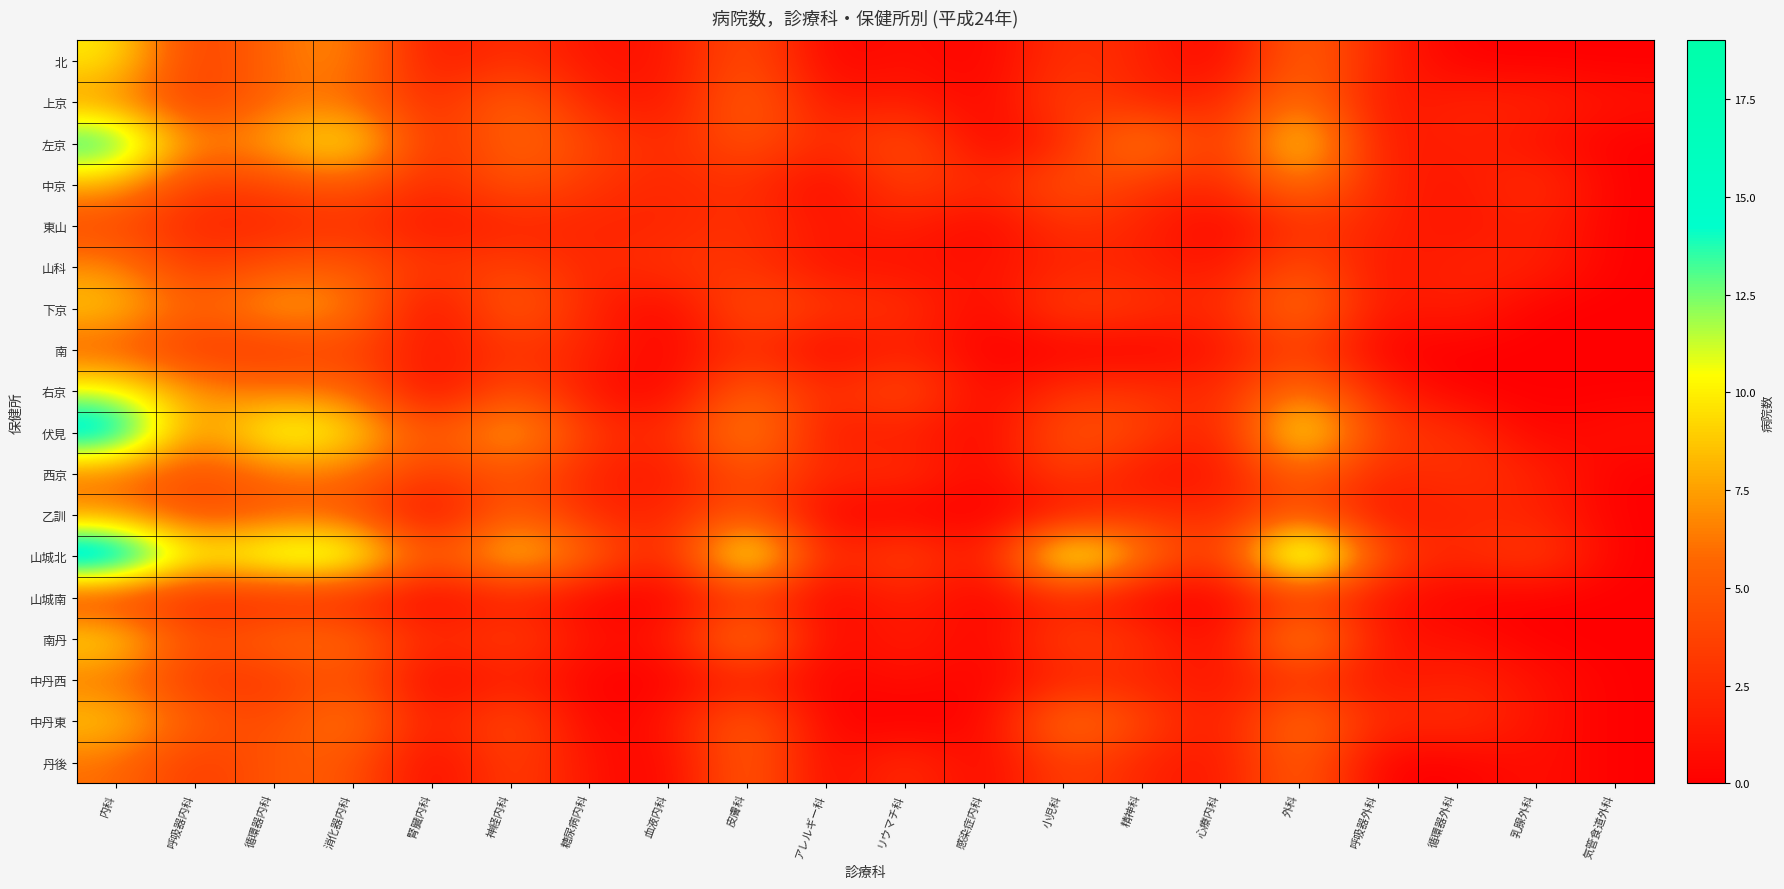

Reading left to right, transcribe all the data shown in this chart.

北: 内科=10	呼吸器内科=3	循環器内科=6	消化器内科=7	腎臓内科=1	神経内科=3	糖尿病内科=1	血液内科=1	皮膚科=5	アレルギー科=0	リウマチ科=1	感染症内科=0	小児科=3	精神科=2	心療内科=0	外科=6	呼吸器外科=2	循環器外科=0	乳腺外科=0	気管食道外科=0
上京: 内科=7	呼吸器内科=3	循環器内科=6	消化器内科=6	腎臓内科=2	神経内科=6	糖尿病内科=2	血液内科=1	皮膚科=6	アレルギー科=1	リウマチ科=2	感染症内科=0	小児科=4	精神科=2	心療内科=2	外科=7	呼吸器外科=1	循環器外科=2	乳腺外科=2	気管食道外科=1
左京: 内科=15	呼吸器内科=6	循環器内科=8	消化器内科=11	腎臓内科=2	神経内科=6	糖尿病内科=4	血液内科=2	皮膚科=5	アレルギー科=2	リウマチ科=5	感染症内科=0	小児科=2	精神科=8	心療内科=2	外科=11	呼吸器外科=1	循環器外科=2	乳腺外科=1	気管食道外科=0
中京: 内科=8	呼吸器内科=3	循環器内科=4	消化器内科=5	腎臓内科=2	神経内科=5	糖尿病内科=3	血液内科=2	皮膚科=3	アレルギー科=0	リウマチ科=4	感染症内科=2	小児科=5	精神科=3	心療内科=2	外科=7	呼吸器外科=2	循環器外科=1	乳腺外科=3	気管食道外科=0
東山: 内科=4	呼吸器内科=2	循環器内科=2	消化器内科=3	腎臓内科=1	神経内科=2	糖尿病内科=2	血液内科=2	皮膚科=3	アレルギー科=1	リウマチ科=2	感染症内科=0	小児科=3	精神科=2	心療内科=0	外科=3	呼吸器外科=2	循環器外科=1	乳腺外科=2	気管食道外科=0
山科: 内科=7	呼吸器内科=3	循環器内科=5	消化器内科=5	腎臓内科=3	神経内科=4	糖尿病内科=2	血液内科=3	皮膚科=3	アレルギー科=1	リウマチ科=1	感染症内科=1	小児科=2	精神科=2	心療内科=1	外科=5	呼吸器外科=1	循環器外科=2	乳腺外科=2	気管食道外科=0
下京: 内科=9	呼吸器内科=5	循環器内科=8	消化器内科=7	腎臓内科=0	神経内科=6	糖尿病内科=2	血液内科=0	皮膚科=5	アレルギー科=3	リウマチ科=3	感染症内科=0	小児科=4	精神科=3	心療内科=2	外科=7	呼吸器外科=1	循環器外科=2	乳腺外科=0	気管食道外科=0
南: 内科=5	呼吸器内科=3	循環器内科=3	消化器内科=4	腎臓内科=1	神経内科=3	糖尿病内科=2	血液内科=0	皮膚科=3	アレルギー科=0	リウマチ科=2	感染症内科=0	小児科=0	精神科=0	心療内科=1	外科=4	呼吸器外科=0	循環器外科=0	乳腺外科=0	気管食道外科=0
右京: 内科=11	呼吸器内科=7	循環器内科=6	消化器内科=6	腎臓内科=0	神経内科=5	糖尿病内科=1	血液内科=0	皮膚科=6	アレルギー科=2	リウマチ科=5	感染症内科=0	小児科=3	精神科=3	心療内科=2	外科=7	呼吸器外科=2	循環器外科=0	乳腺外科=0	気管食道外科=0
伏見: 内科=17	呼吸器内科=6	循環器内科=12	消化器内科=10	腎臓内科=4	神経内科=9	糖尿病内科=3	血液内科=2	皮膚科=8	アレルギー科=1	リウマチ科=2	感染症内科=0	小児科=5	精神科=4	心療内科=1	外科=12	呼吸器外科=3	循環器外科=3	乳腺外科=0	気管食道外科=1
西京: 内科=6	呼吸器内科=4	循環器内科=6	消化器内科=6	腎臓内科=3	神経内科=5	糖尿病内科=2	血液内科=1	皮膚科=5	アレルギー科=2	リウマチ科=3	感染症内科=0	小児科=4	精神科=1	心療内科=1	外科=6	呼吸器外科=2	循環器外科=3	乳腺外科=2	気管食道外科=0
乙訓: 内科=7	呼吸器内科=4	循環器内科=5	消化器内科=5	腎臓内科=0	神経内科=6	糖尿病内科=2	血液内科=2	皮膚科=5	アレルギー科=0	リウマチ科=0	感染症内科=0	小児科=1	精神科=3	心療内科=2	外科=5	呼吸器外科=1	循環器外科=2	乳腺外科=2	気管食道外科=0
山城北: 内科=19	呼吸器内科=10	循環器内科=13	消化器内科=13	腎臓内科=4	神経内科=10	糖尿病内科=6	血液内科=1	皮膚科=14	アレルギー科=1	リウマチ科=5	感染症内科=0	小児科=14	精神科=7	心療内科=2	外科=17	呼吸器外科=4	循環器外科=2	乳腺外科=4	気管食道外科=0
山城南: 内科=3	呼吸器内科=2	循環器内科=2	消化器内科=2	腎臓内科=0	神経内科=2	糖尿病内科=0	血液内科=0	皮膚科=3	アレルギー科=0	リウマチ科=2	感染症内科=0	小児科=2	精神科=0	心療内科=0	外科=3	呼吸器外科=1	循環器外科=0	乳腺外科=0	気管食道外科=0
南丹: 内科=10	呼吸器内科=4	循環器内科=6	消化器内科=6	腎臓内科=2	神経内科=4	糖尿病内科=1	血液内科=1	皮膚科=8	アレルギー科=0	リウマチ科=2	感染症内科=0	小児科=4	精神科=3	心療内科=0	外科=9	呼吸器外科=1	循環器外科=1	乳腺外科=0	気管食道外科=0
中丹西: 内科=6	呼吸器内科=3	循環器内科=3	消化器内科=5	腎臓内科=0	神経内科=2	糖尿病内科=0	血液内科=0	皮膚科=2	アレルギー科=0	リウマチ科=1	感染症内科=0	小児科=2	精神科=2	心療内科=1	外科=3	呼吸器外科=1	循環器外科=2	乳腺外科=1	気管食道外科=0
中丹東: 内科=9	呼吸器内科=5	循環器内科=4	消化器内科=7	腎臓内科=1	神経内科=5	糖尿病内科=0	血液内科=1	皮膚科=6	アレルギー科=0	リウマチ科=0	感染症内科=0	小児科=7	精神科=4	心療内科=1	外科=7	呼吸器外科=2	循環器外科=3	乳腺外科=1	気管食道外科=0
丹後: 内科=6	呼吸器内科=3	循環器内科=5	消化器内科=5	腎臓内科=0	神経内科=4	糖尿病内科=1	血液内科=0	皮膚科=6	アレルギー科=0	リウマチ科=3	感染症内科=0	小児科=4	精神科=2	心療内科=1	外科=6	呼吸器外科=0	循環器外科=0	乳腺外科=1	気管食道外科=0